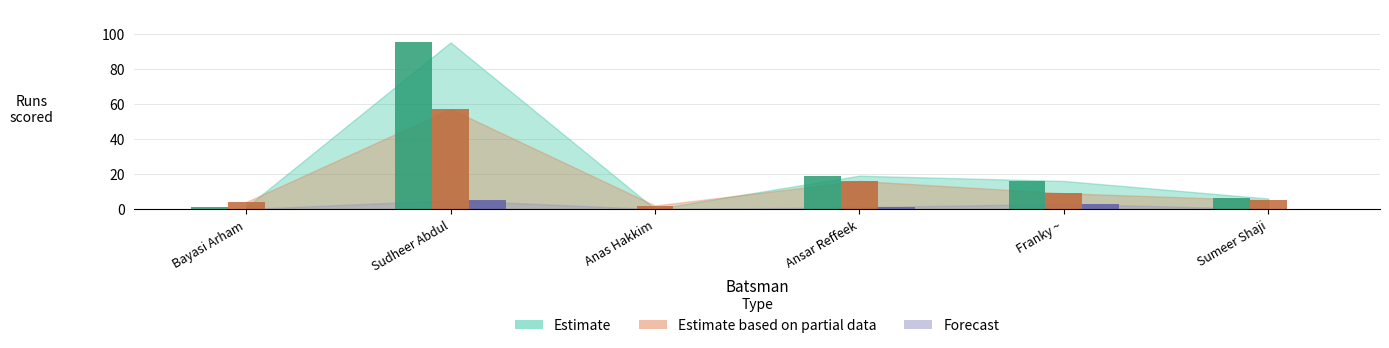

Is it true that Estimate based on partial data equals 4 at Bayasi Arham?

True